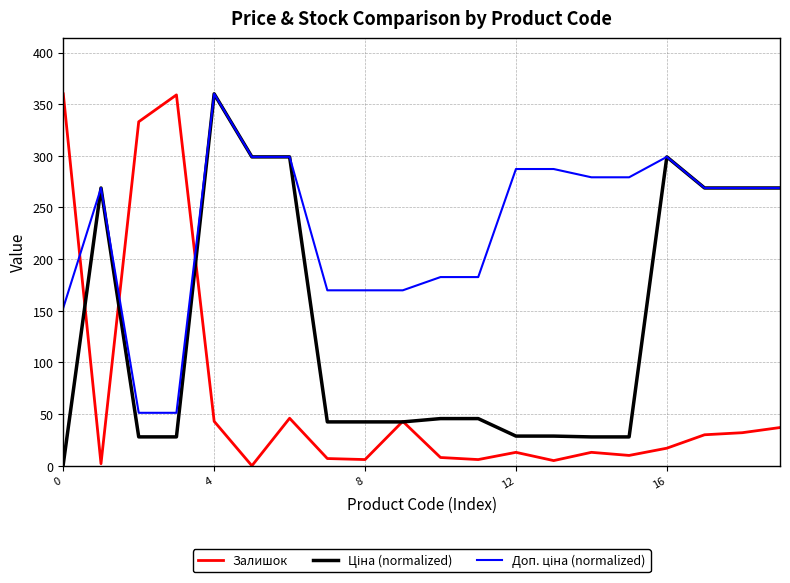

At which category is the sum across all series the highest?

4